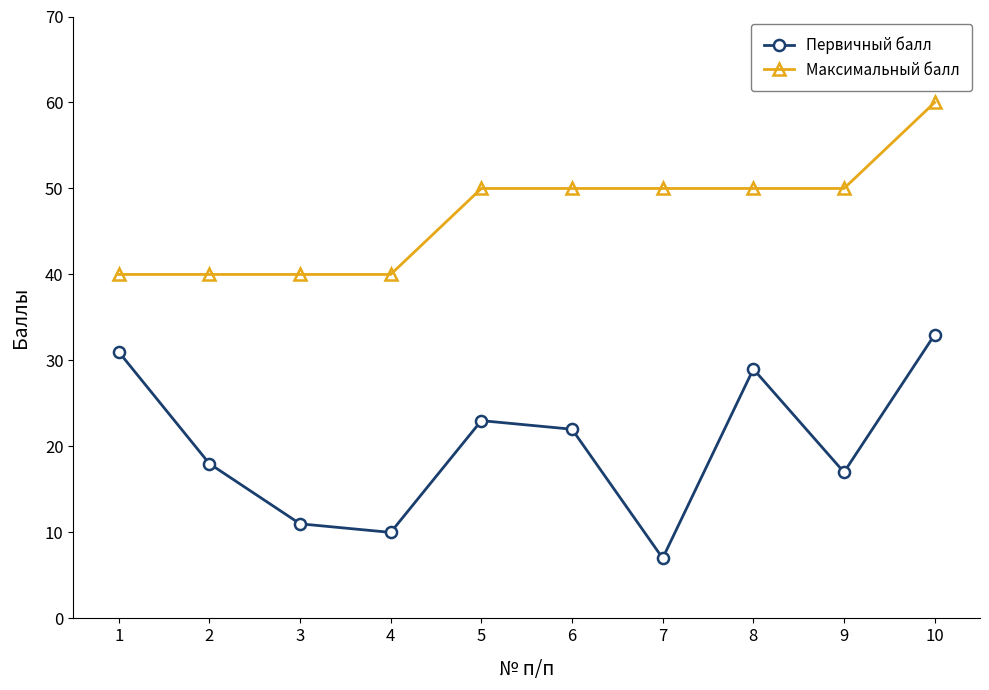

What is the total value across all series at 3?

51